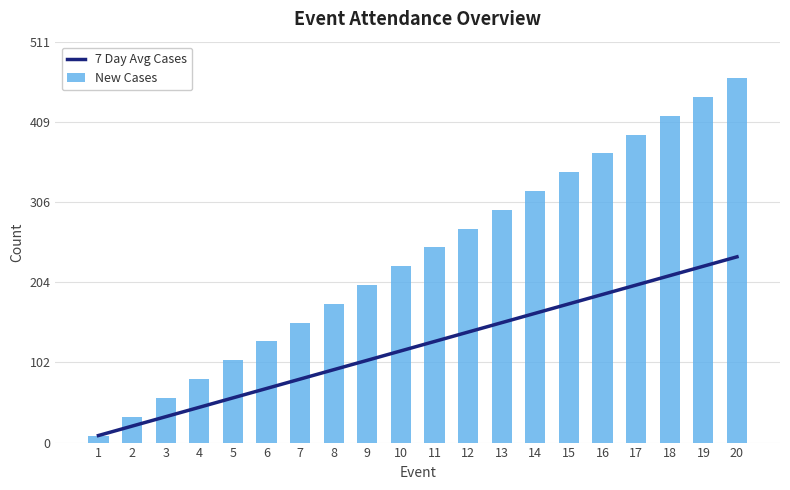

Is it true that New Cases equals 62 at 6?

False